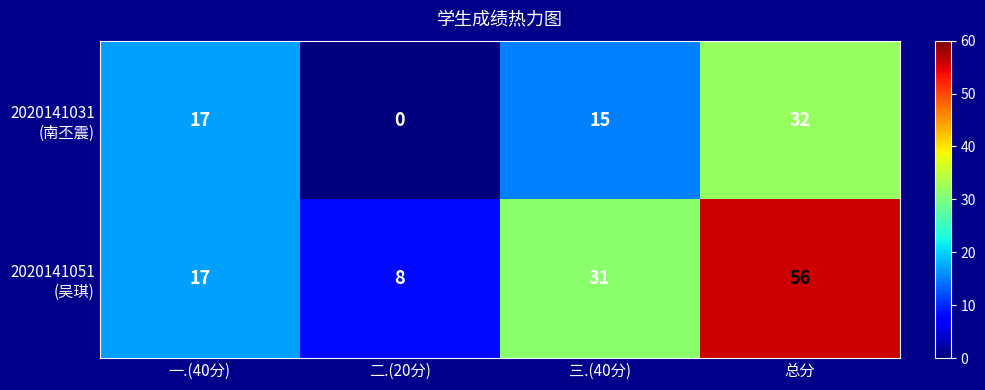

What is the spread (max minus min) of values at 二.(20分)?

8